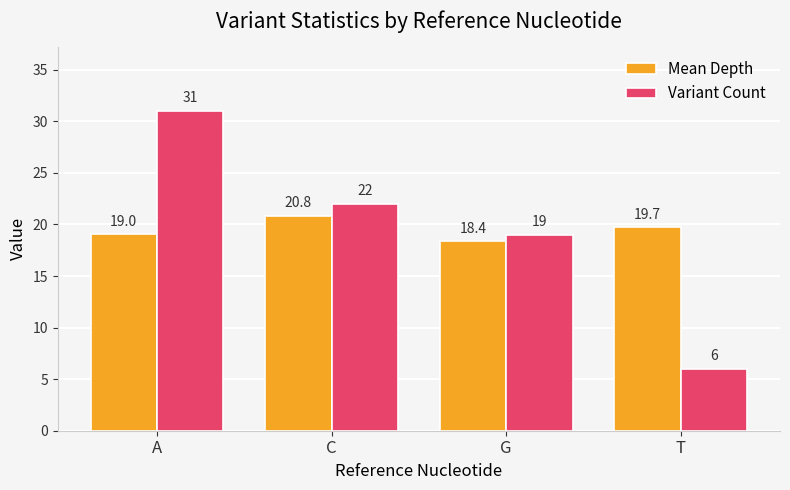

What is the total value across all series at A?

50.0